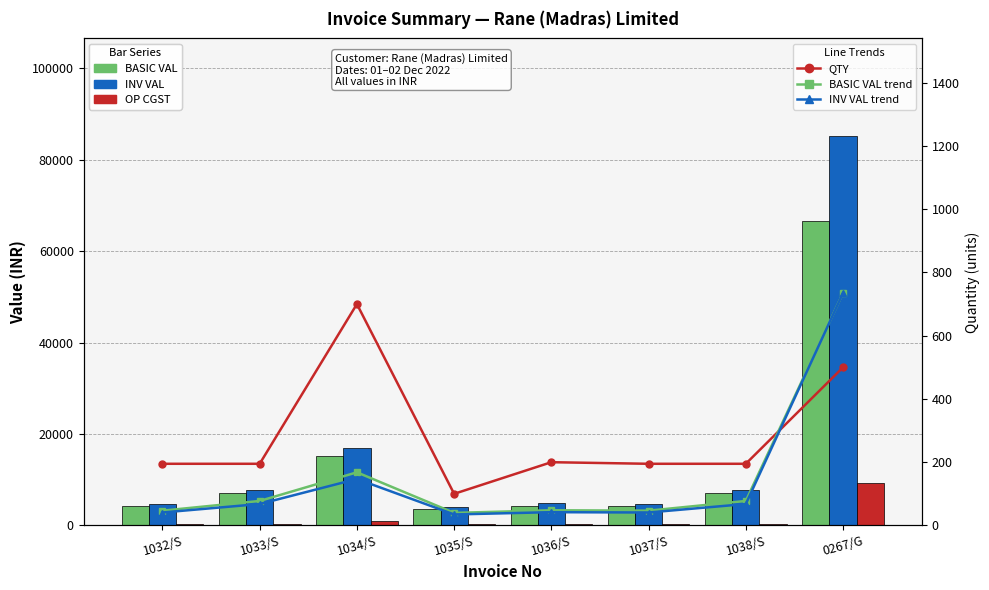

What is the sum of the QTY (units) values at 1034/S and 1032/S?

895.0